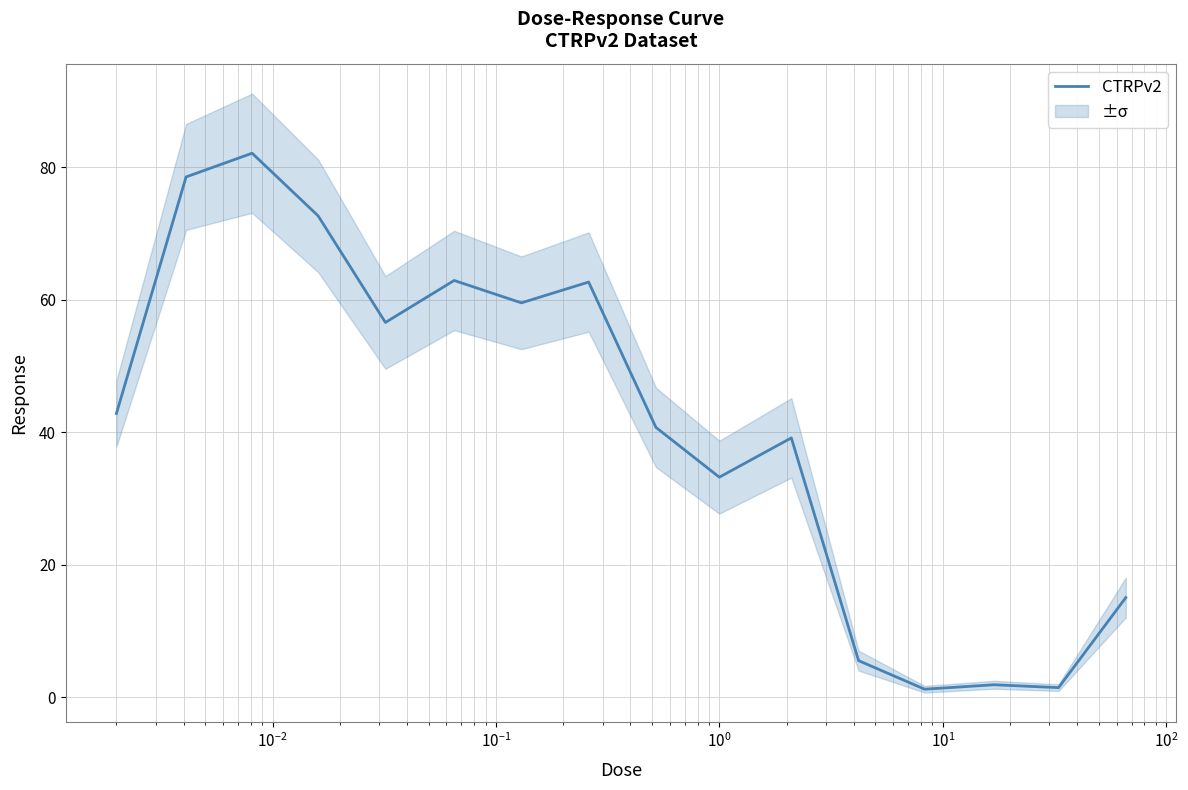

Is it true that the value at $\mathdefault{10^{-1}}$ is 21.3?

False